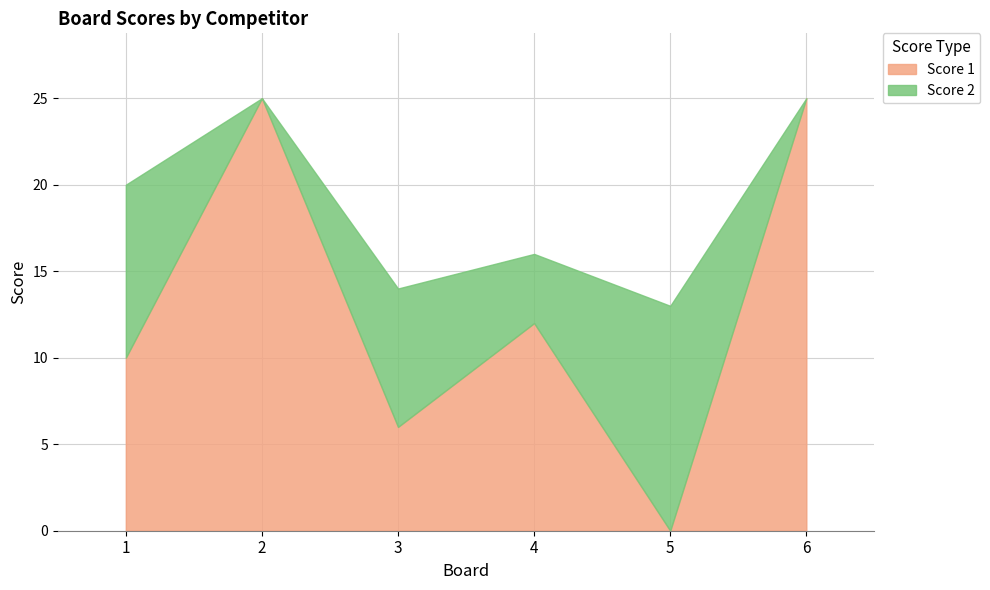

Where is Score 2 nearest to the value 6?

3